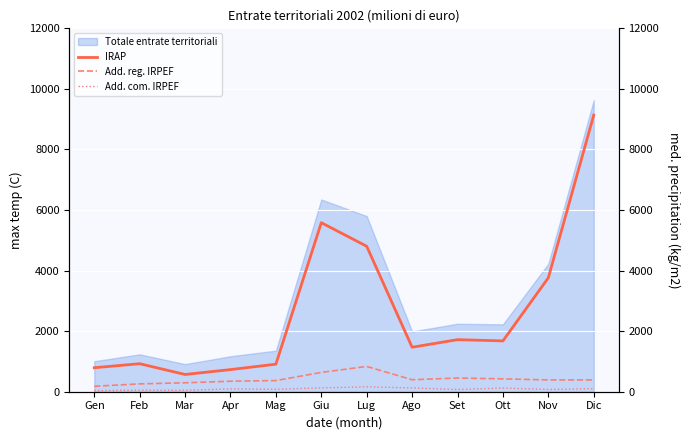

Does the chart display data point markers on the line(s)?

No